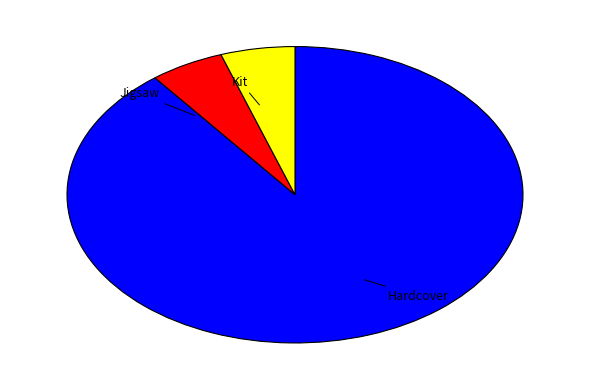

Is there any slice that represents more than half of the pie?

Yes